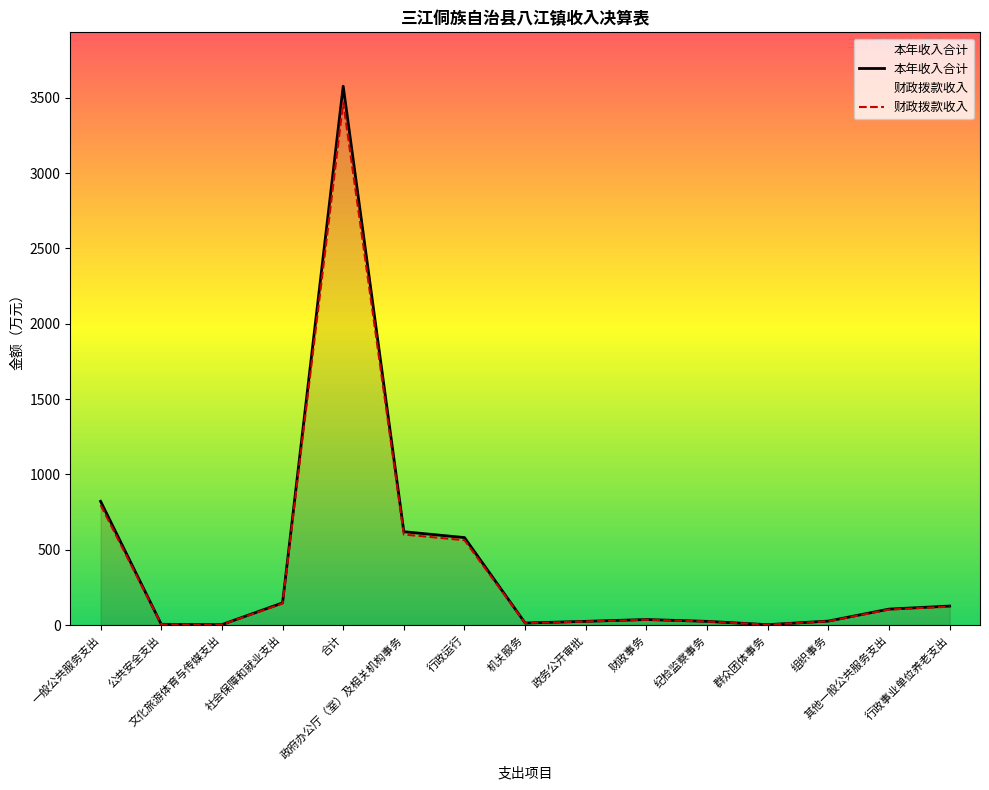

Reading right to left, transcribe all the data shown in this chart.

本年收入合计: 行政事业单位养老支出=126.5	其他一般公共服务支出=106.3	组织事务=26.9	群众团体事务=2.9	纪检监察事务=25.0	财政事务=37.1	政务公开审批=25.1	机关服务=13.9	行政运行=581.0	政府办公厅（室）及相关机构事务=619.9	合计=3576.6	社会保障和就业支出=147.7	文化旅游体育与传媒支出=3.4	公共安全支出=5.4	一般公共服务支出=821.5
财政拨款收入: 行政事业单位养老支出=122.7	其他一般公共服务支出=103.1	组织事务=26.1	群众团体事务=2.8	纪检监察事务=24.2	财政事务=36.0	政务公开审批=24.3	机关服务=13.5	行政运行=563.6	政府办公厅（室）及相关机构事务=601.3	合计=3469.3	社会保障和就业支出=143.2	文化旅游体育与传媒支出=3.3	公共安全支出=5.2	一般公共服务支出=796.9